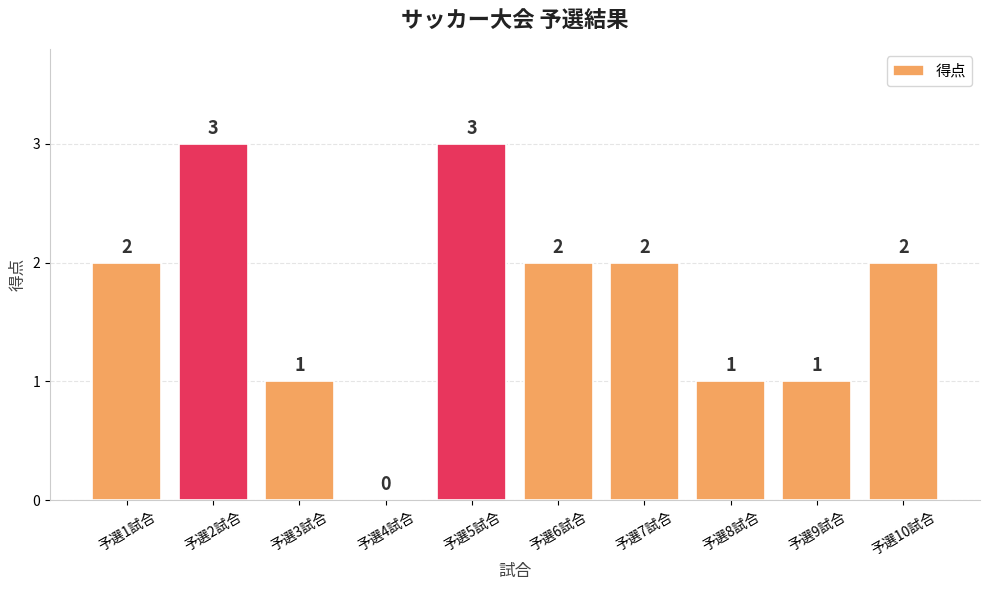

What is the maximum value shown in the chart?

3